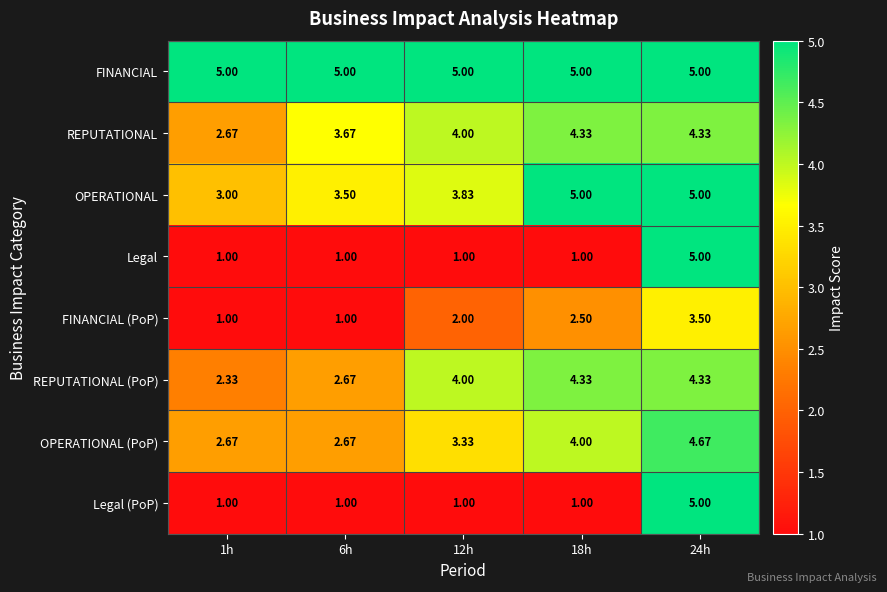

Which series changed the most between 1h and 6h?

REPUTATIONAL